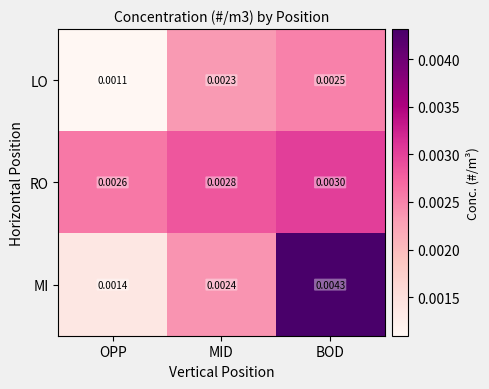

Which series has the largest range (max minus min)?

MI